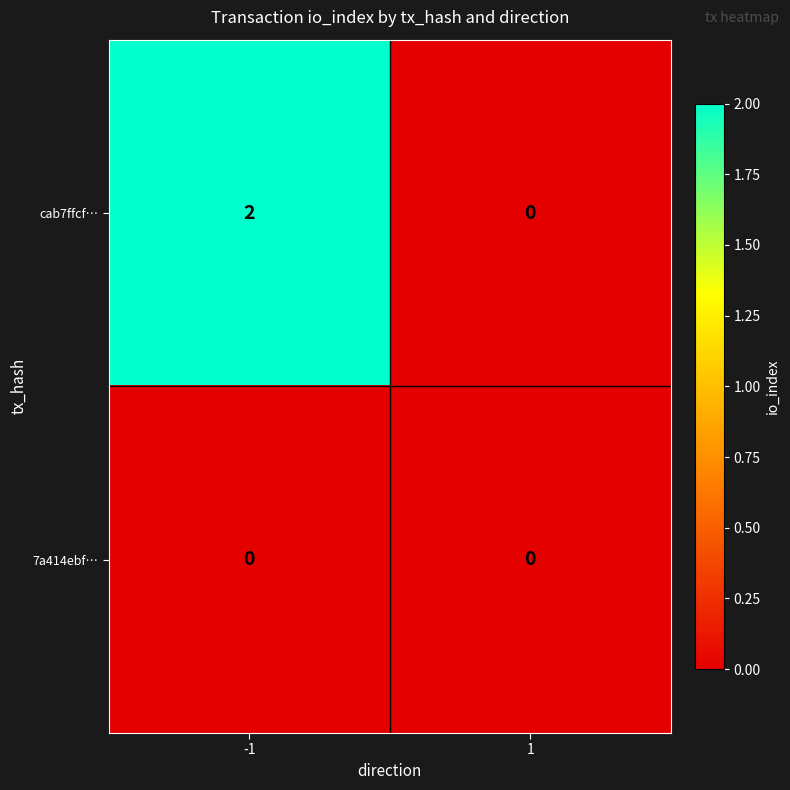

Which series has the widest spread of values?

cab7ffcf…